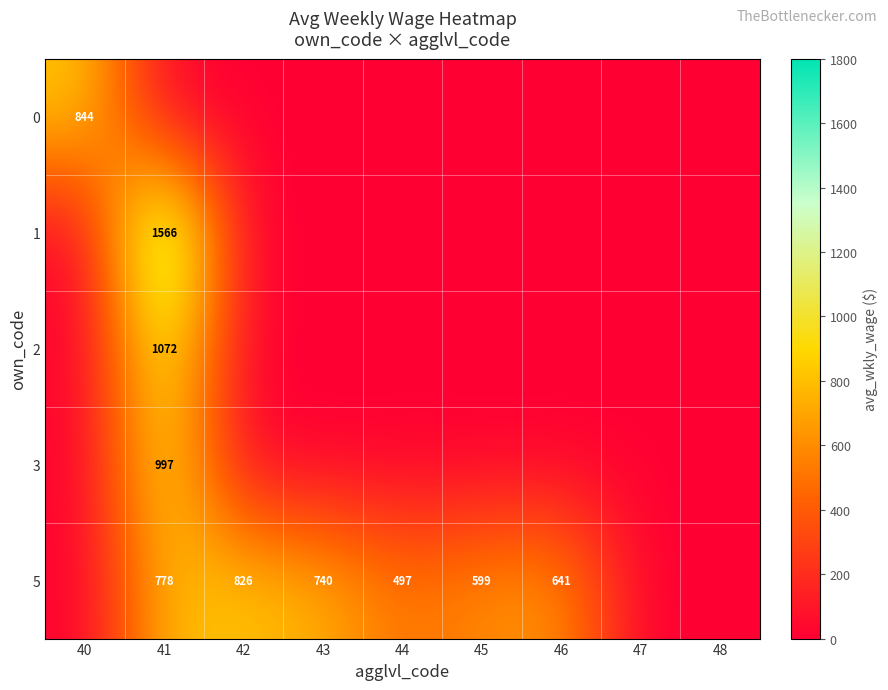

True or false: 2 has a value of 1549 at 41.

False